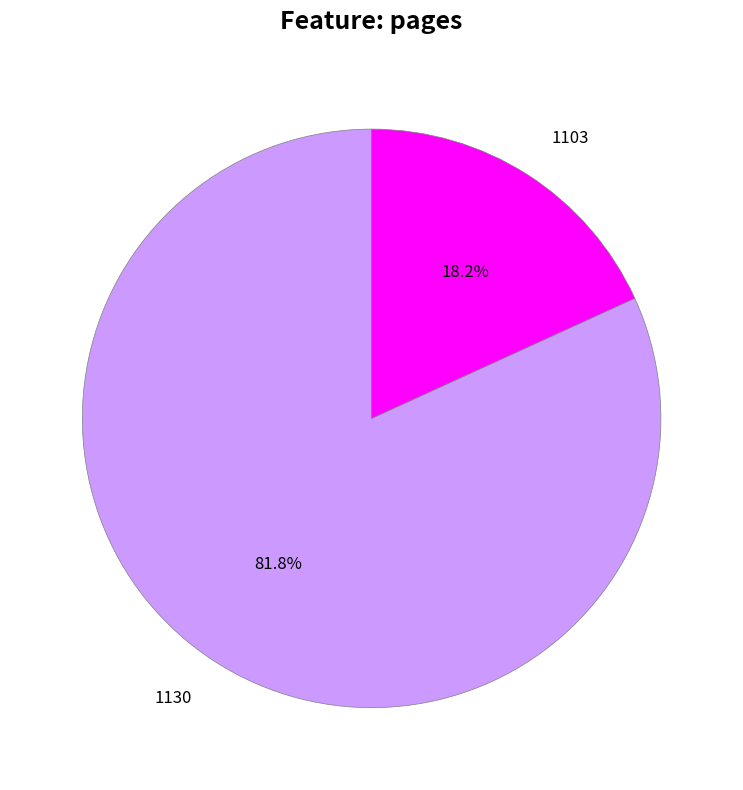

True or false: 1130 accounts for 94% of the total.

False